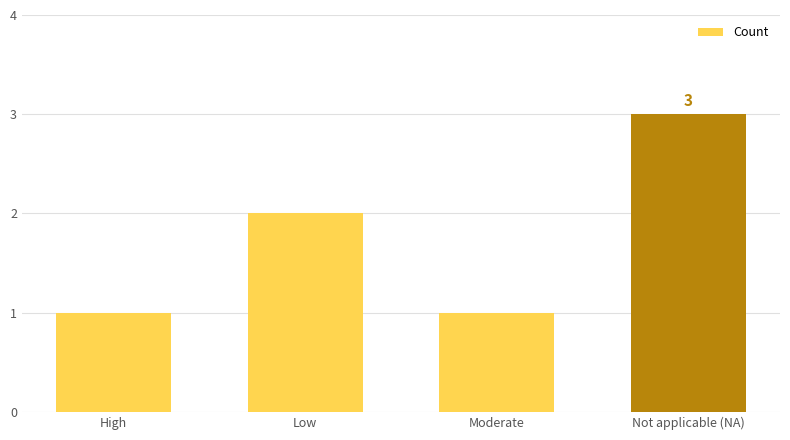

How many data points are less than 2?

2